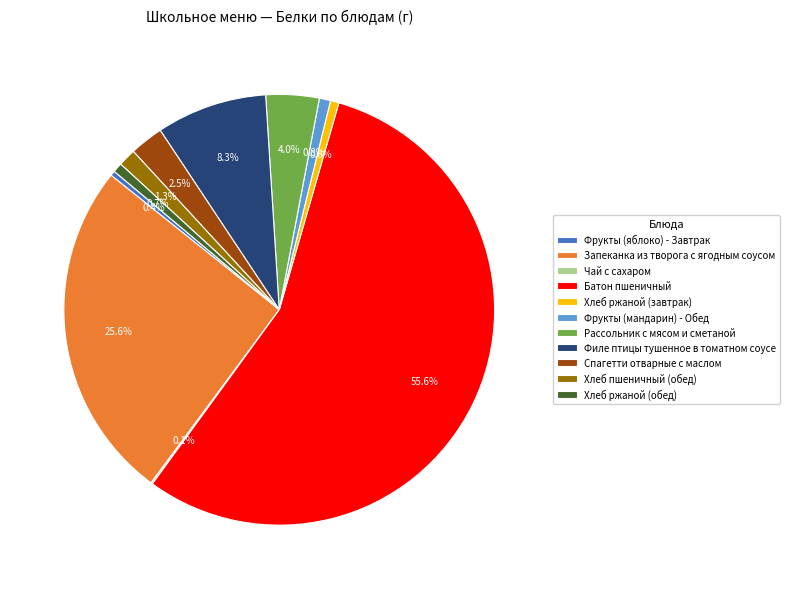

What is the majority slice?

Батон пшеничный